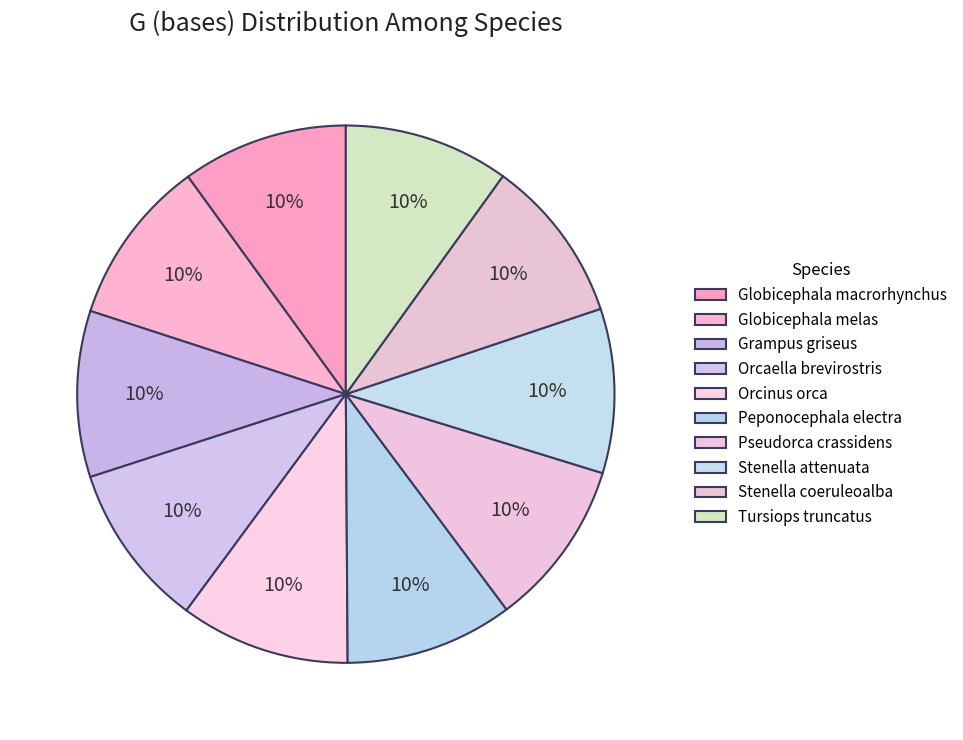

Does Peponocephala electra represent more than half of the total?

No